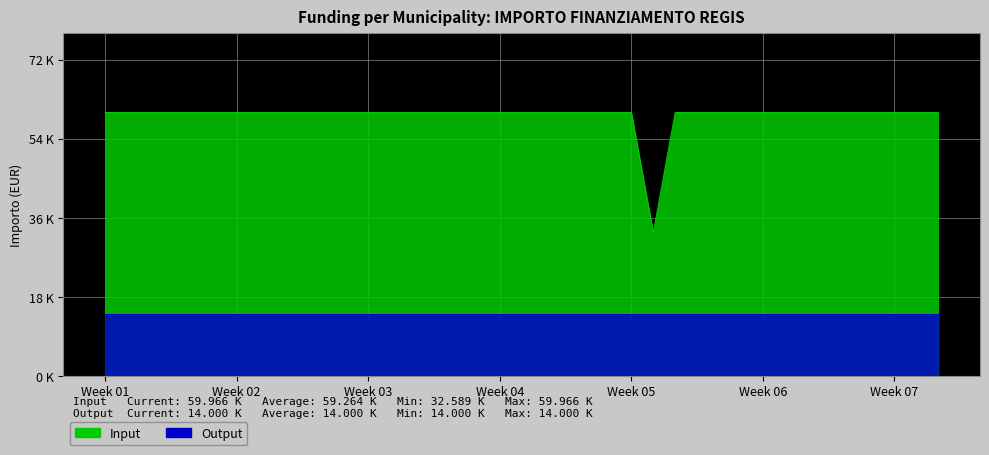

The value at LISSONE is 41635. True or false?

False